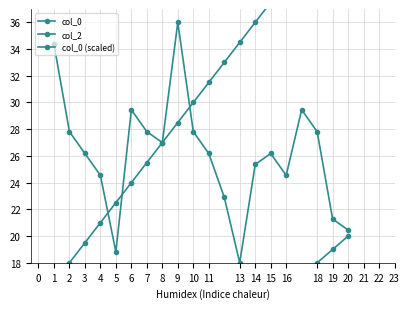

What is the total value across all series at 2?

47.8